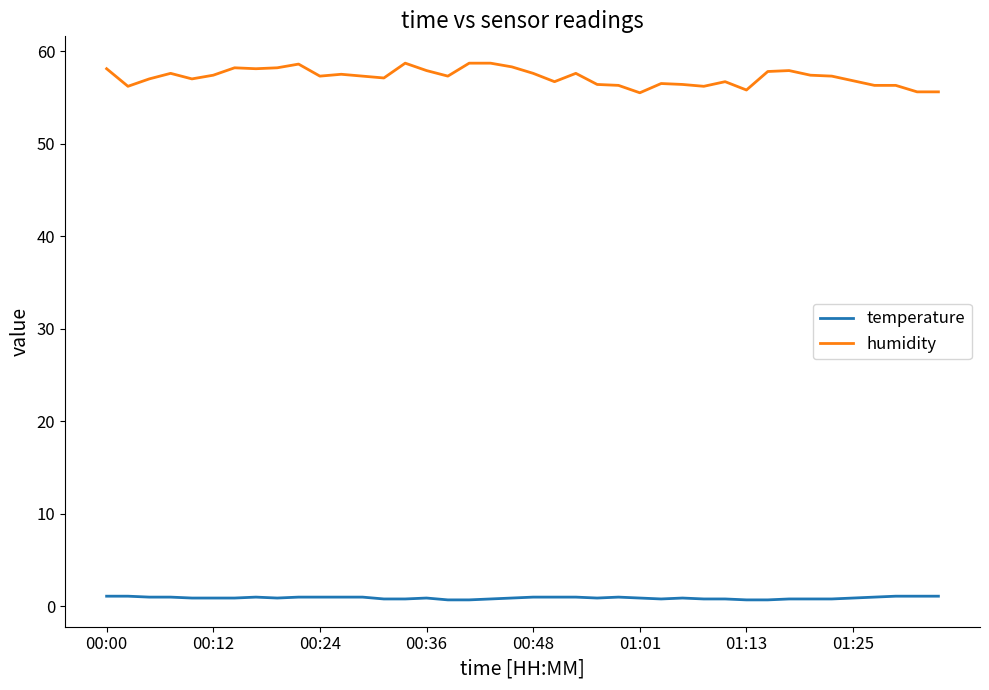

True or false: humidity and temperature cross at least once.

False